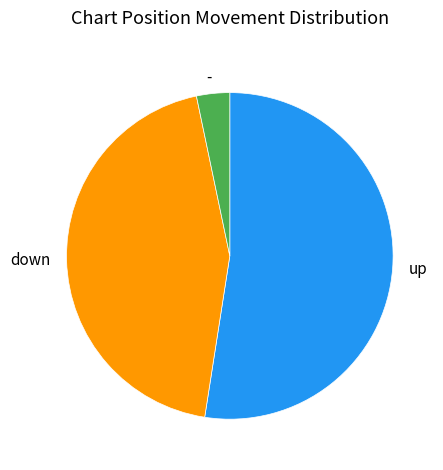

What is the ratio of the value at down to the value at -?

13.5